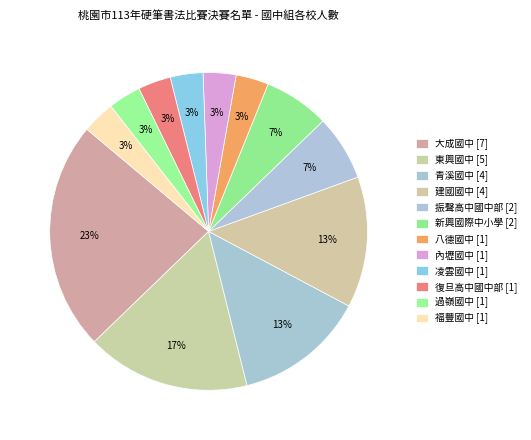

The 東興國中 slice represents 17% of the pie. True or false?

True